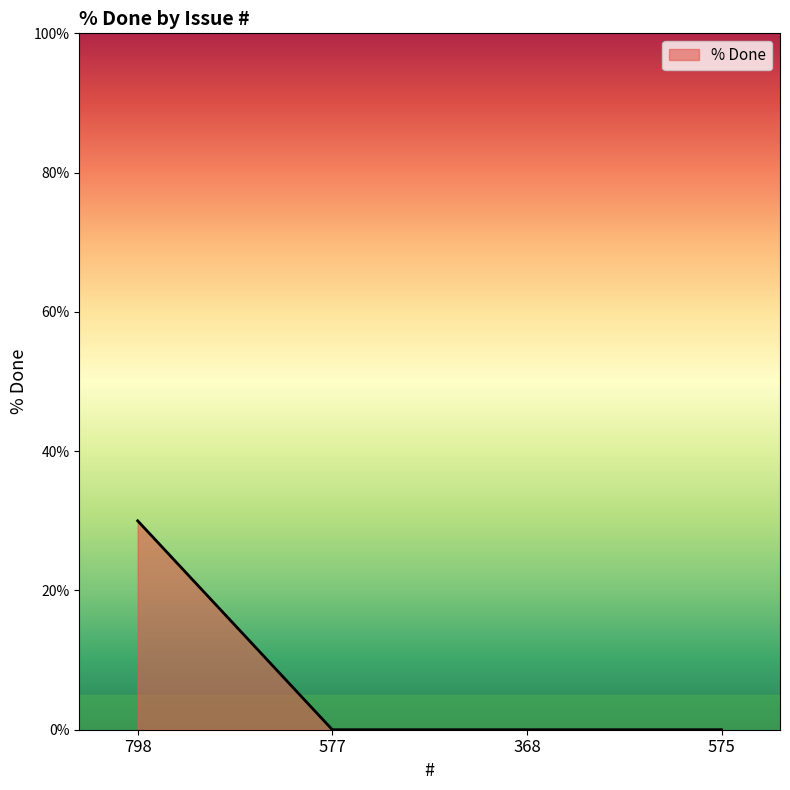

True or false: the data has more than 2 interior local peaks.

False